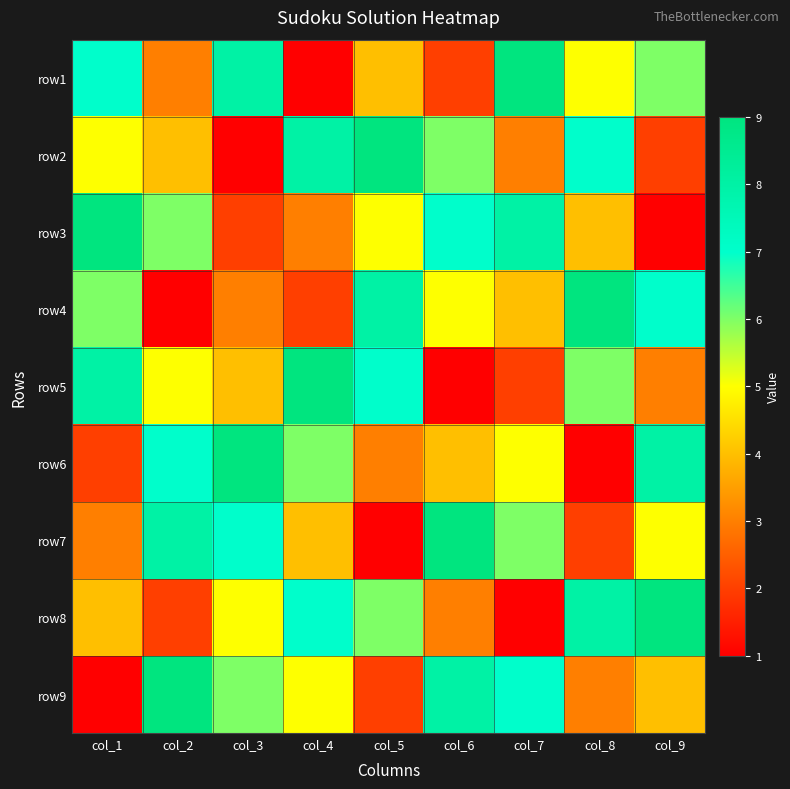

What is the maximum value shown in the chart?

9